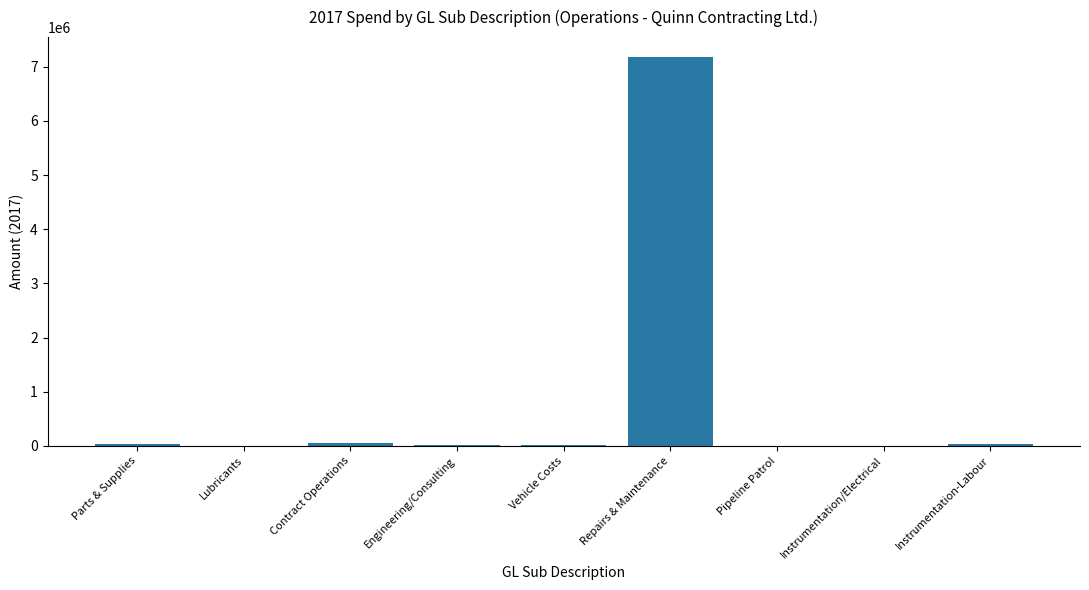

How many data points are above 19217?

5